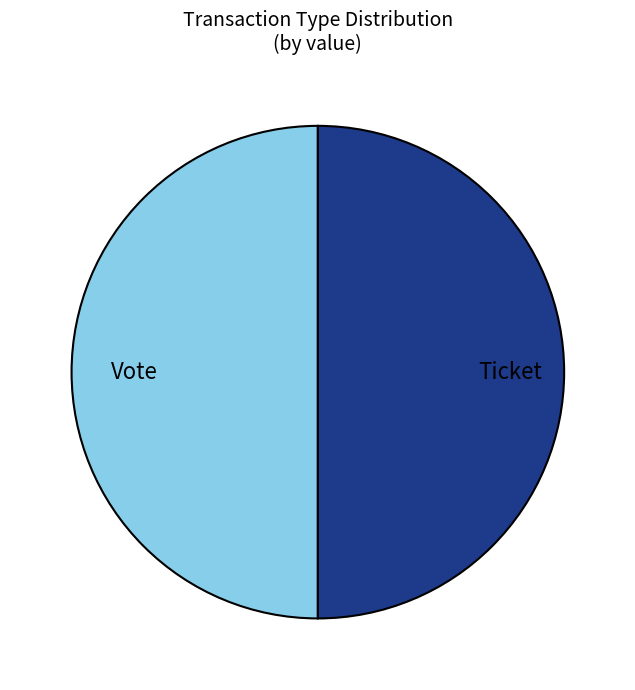

Combined, do Vote and Ticket account for over 50%?

Yes